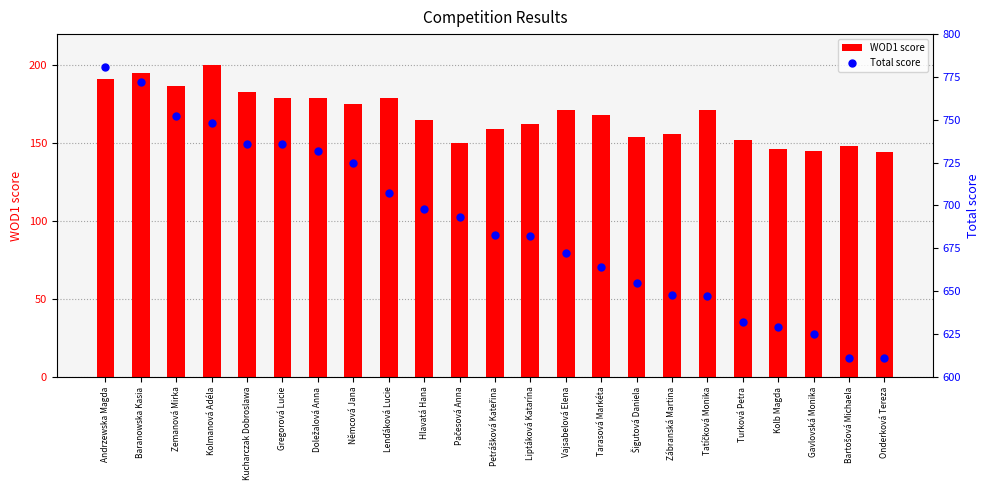

What are all the series names shown in the legend?

WOD1 score, Total score